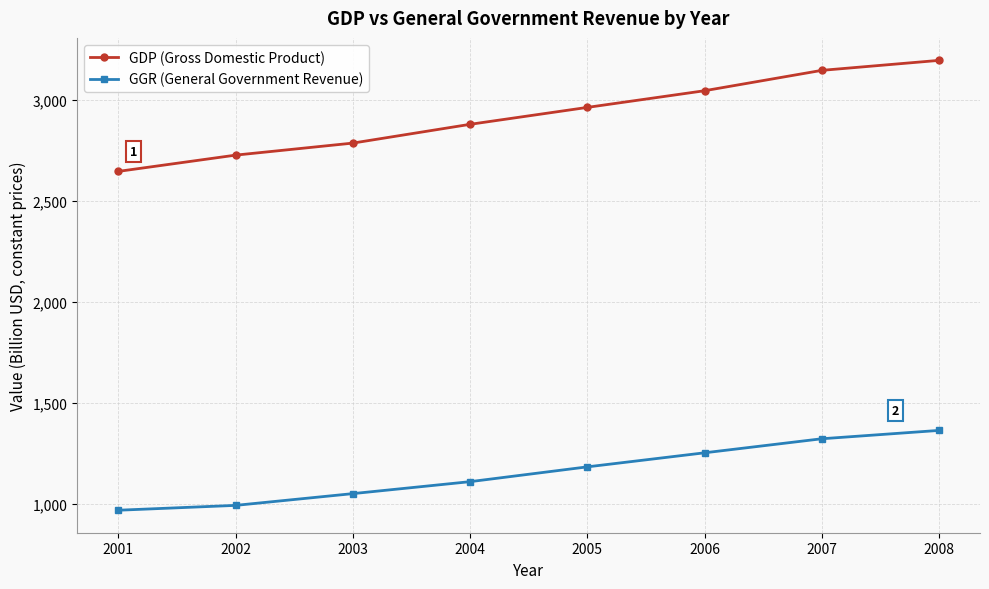

What is the minimum value for GDP (Gross Domestic Product)?

2645.4